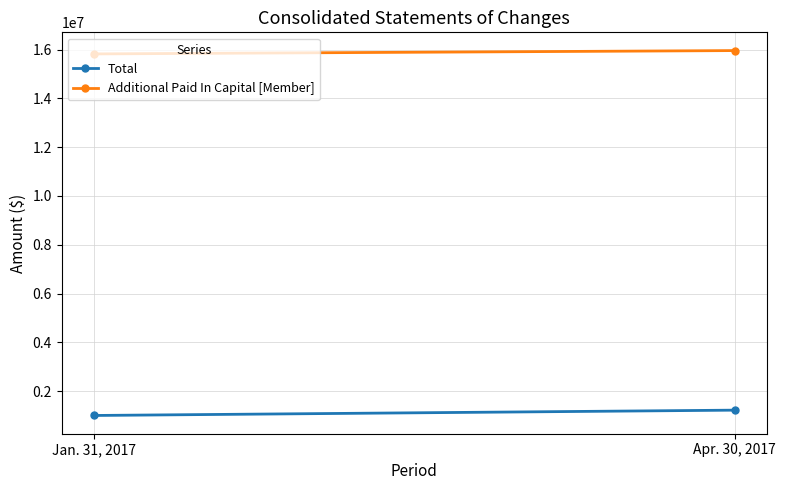

Reading left to right, extract all data points from this chart.

Total: Jan. 31, 2017=999376	Apr. 30, 2017=1217751
Additional Paid In Capital [Member]: Jan. 31, 2017=15825029	Apr. 30, 2017=15961978